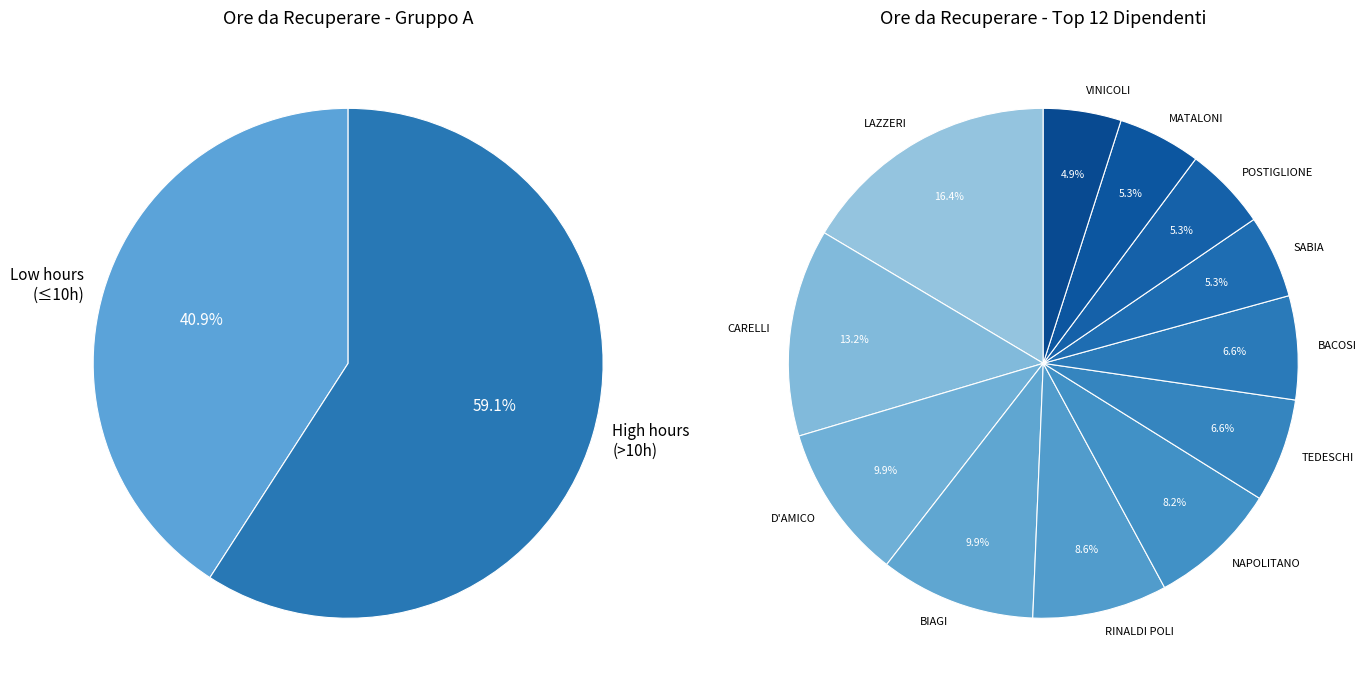

Which slice is the largest?

LAZZERI